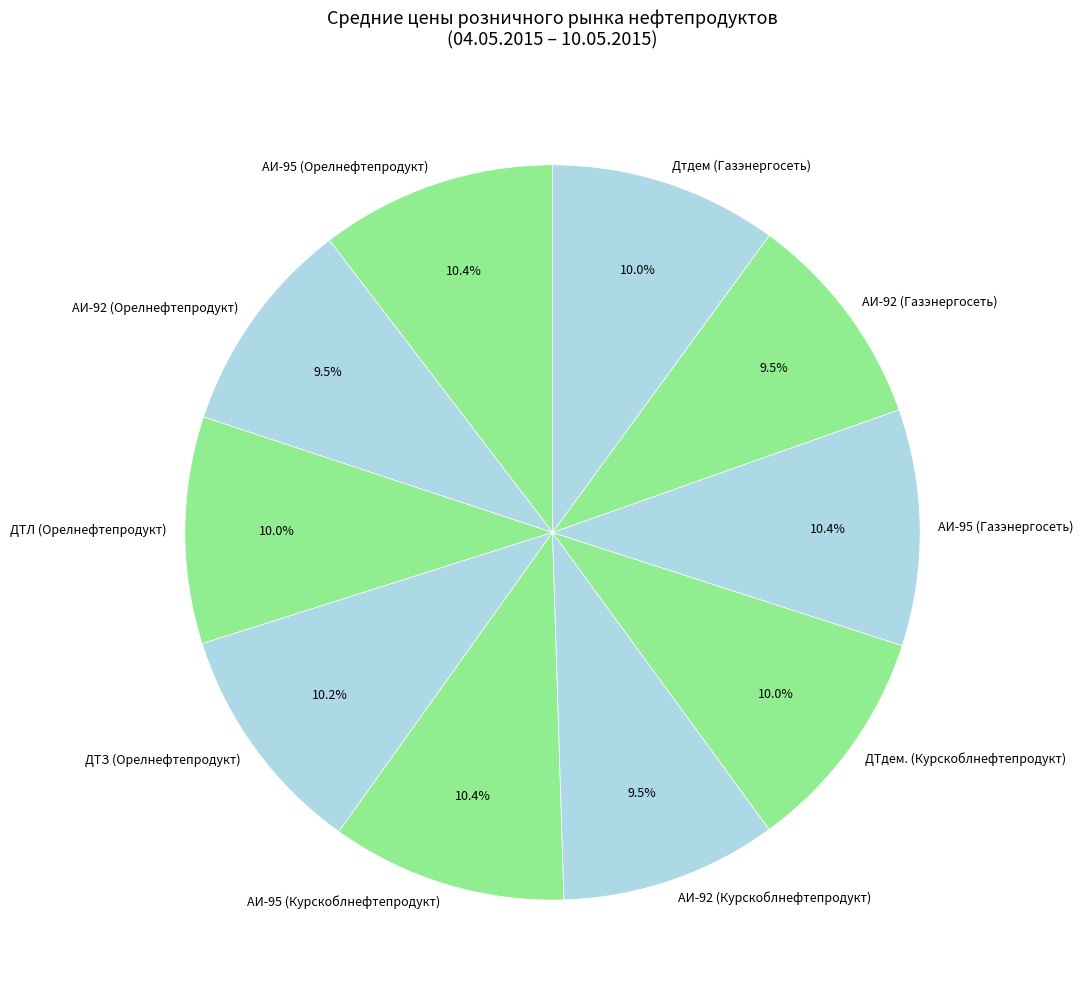

How much of the chart is everything except ДТдем. (Курскоблнефтепродукт)?

90.0%